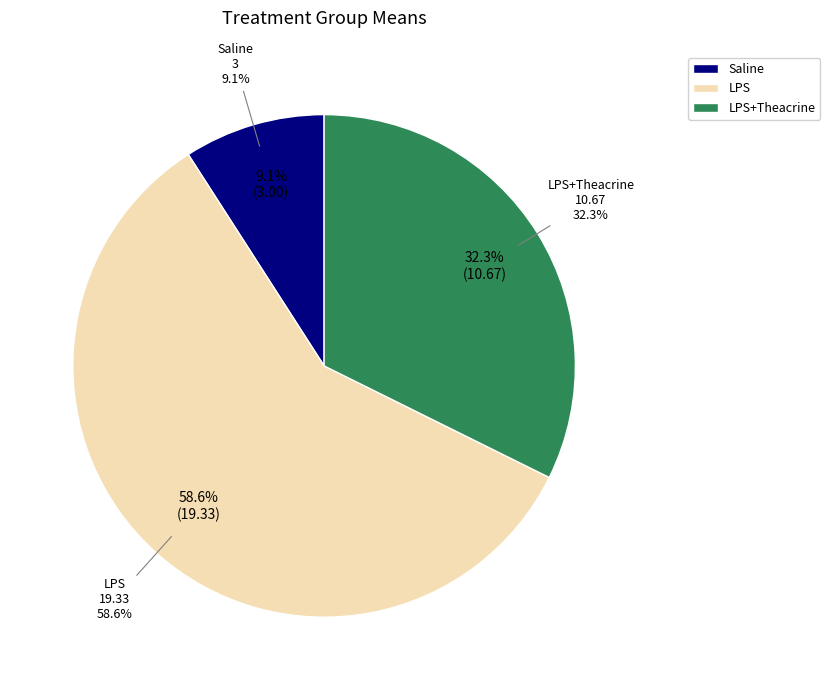

Is it true that LPS is 59% of the pie?

True